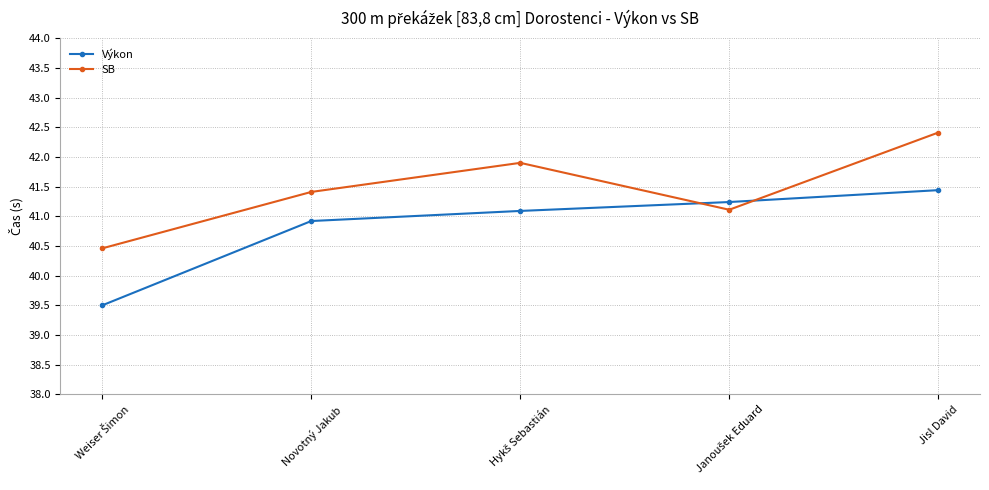

Does the chart have visible grid lines?

Yes